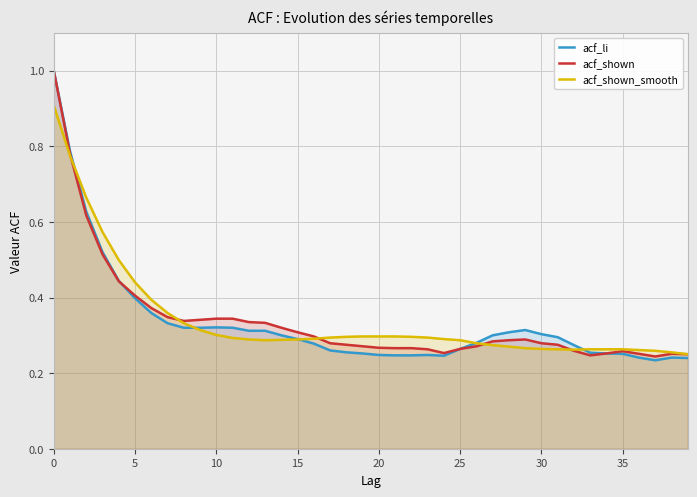

After their last crossing, which series has the higher values: acf_shown or acf_li?

acf_shown